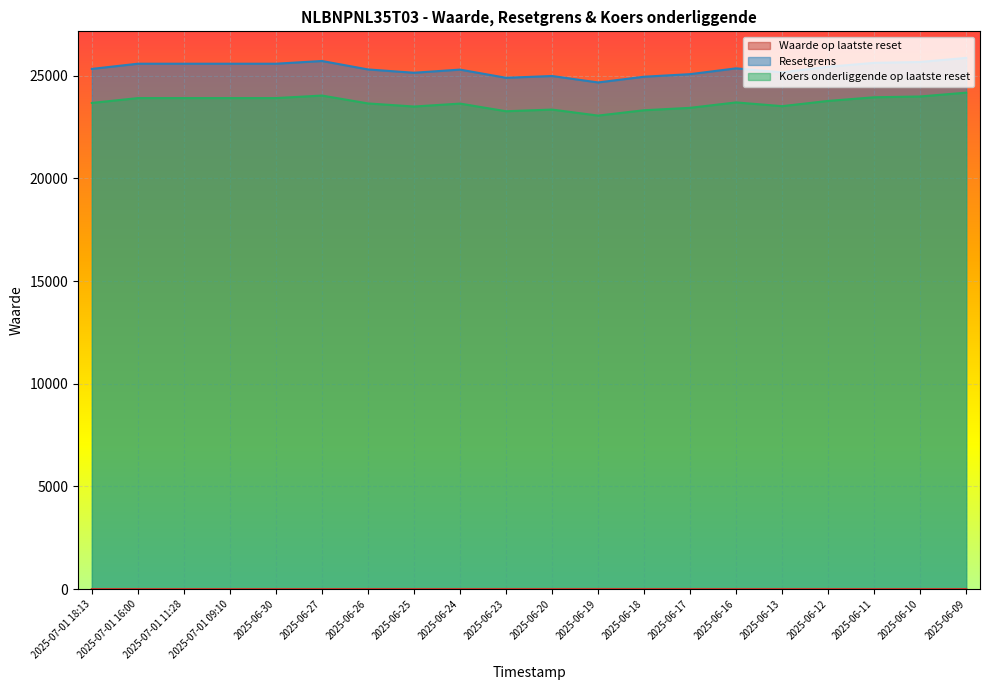

Count the number of categories in the chart.

20